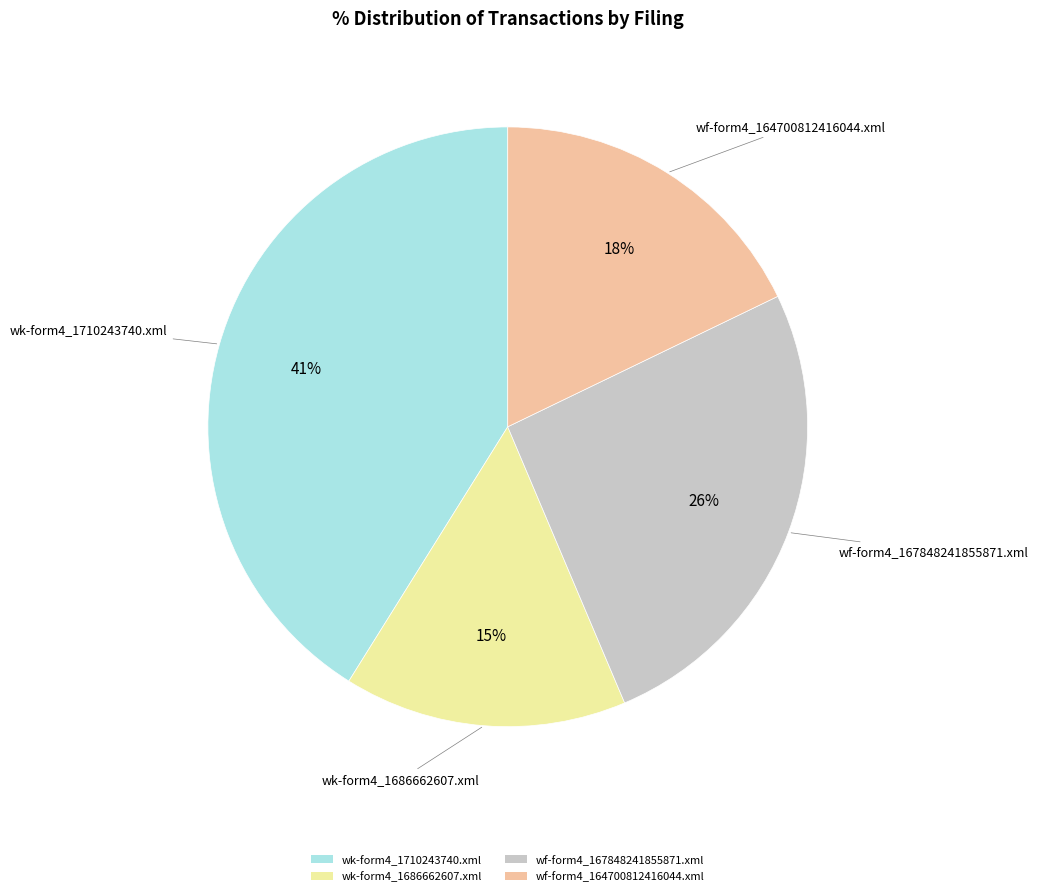

Is wk-form4_1710243740.xml the majority of the pie?

No